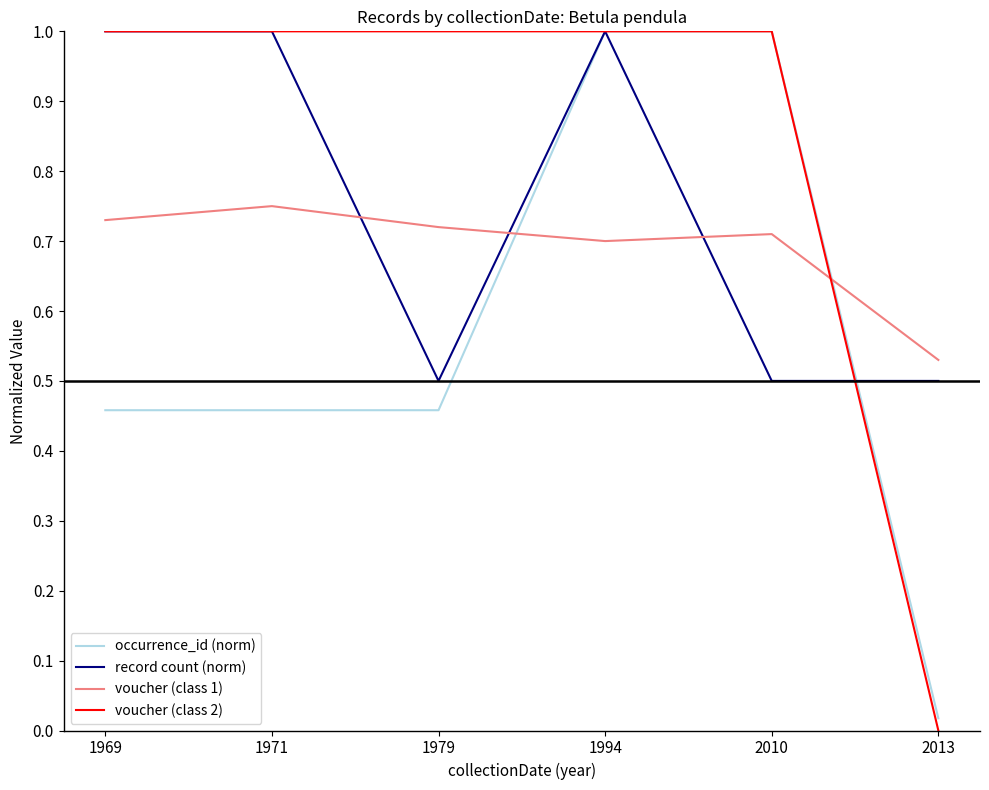

Which series has the widest spread of values?

voucher (class 2)